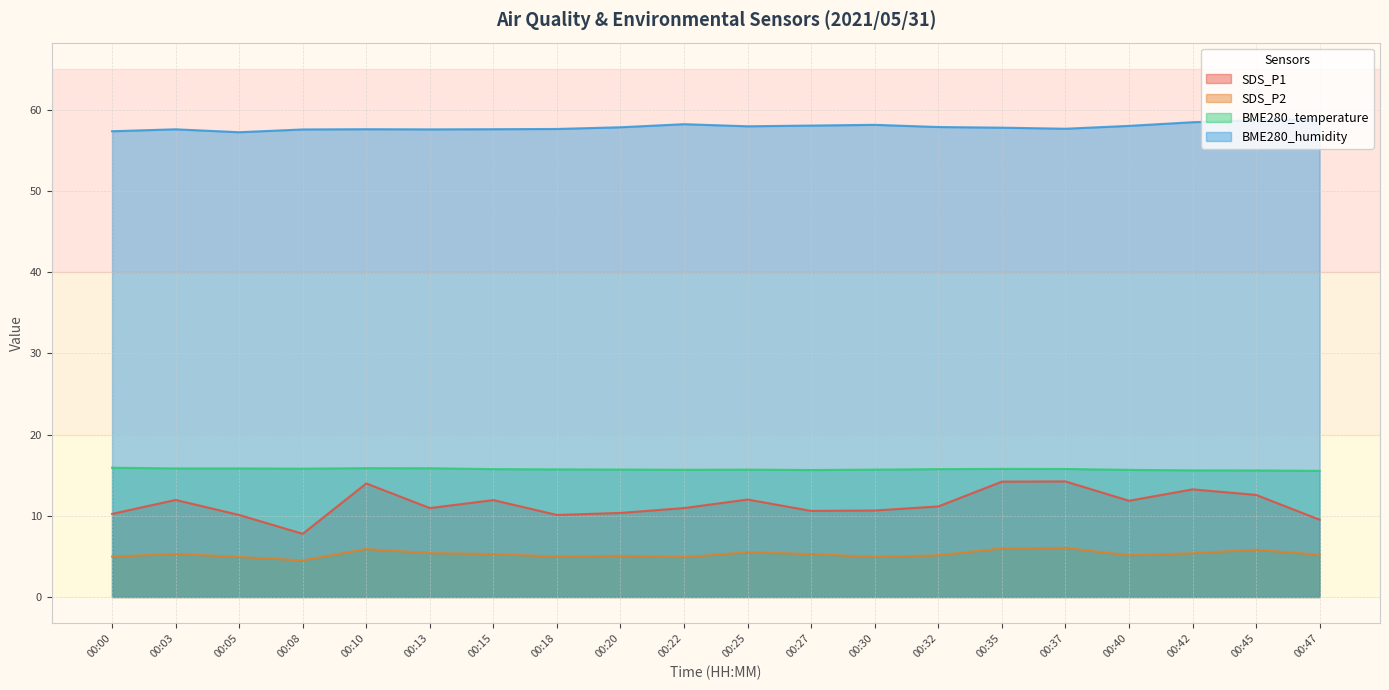

Which has a higher value, 00:18 or 00:13?

00:13